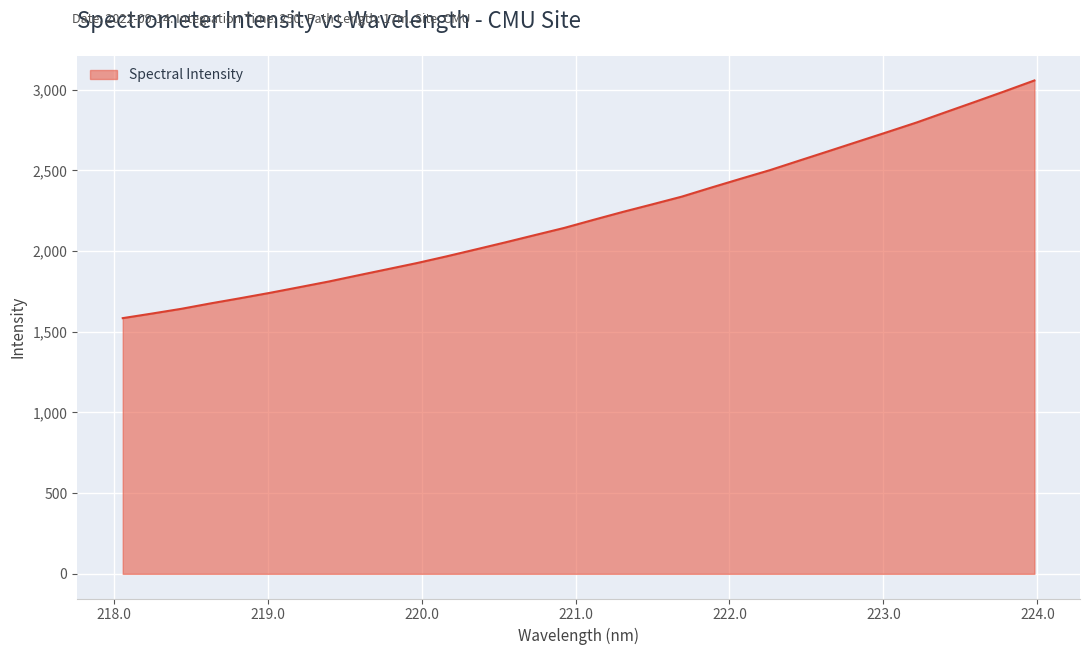

What is the difference between the maximum and minimum values?

1472.8